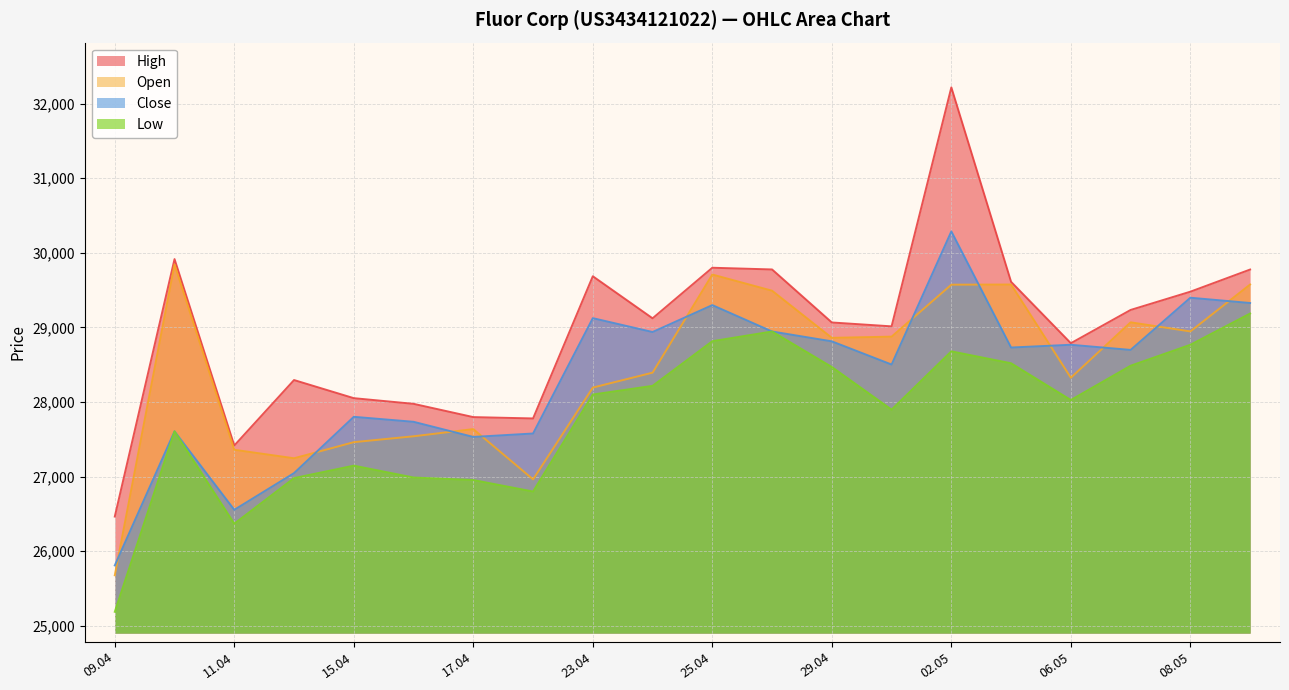

True or false: Close has a value of 29124 at 23.04.

True